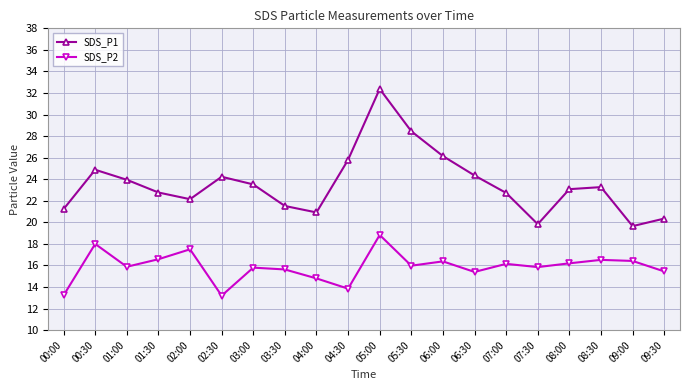

What is the difference between the second highest and minimum values in the SDS_P1 series?

8.8